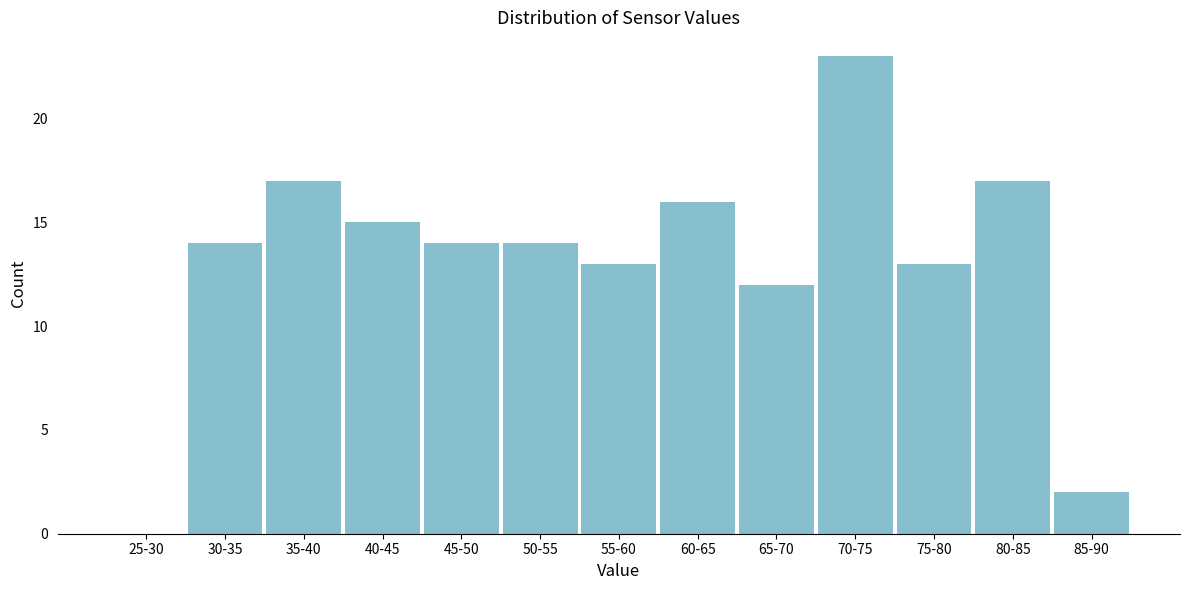

Reading left to right, what are all the values shown in this chart?

25-30=0	30-35=14	35-40=17	40-45=15	45-50=14	50-55=14	55-60=13	60-65=16	65-70=12	70-75=23	75-80=13	80-85=17	85-90=2